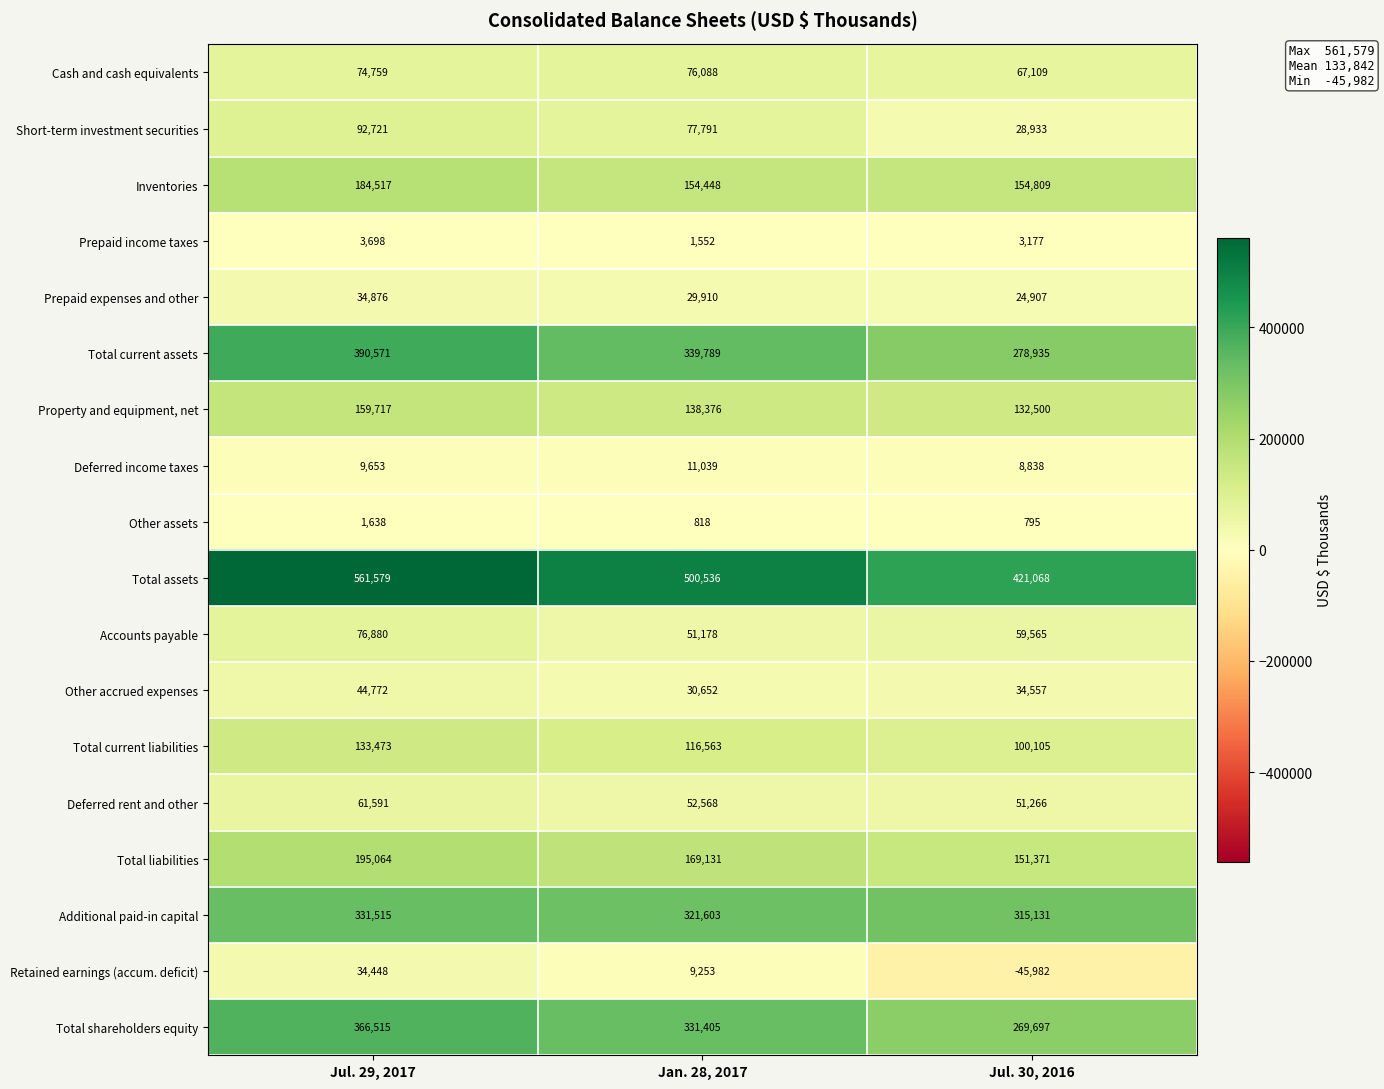

Which series has the widest spread of values?

Total assets